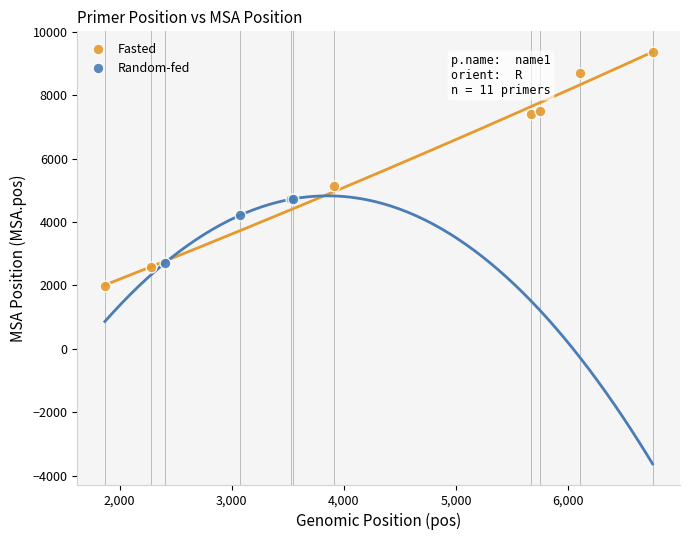

Which series contains the highest Y value?

Fasted